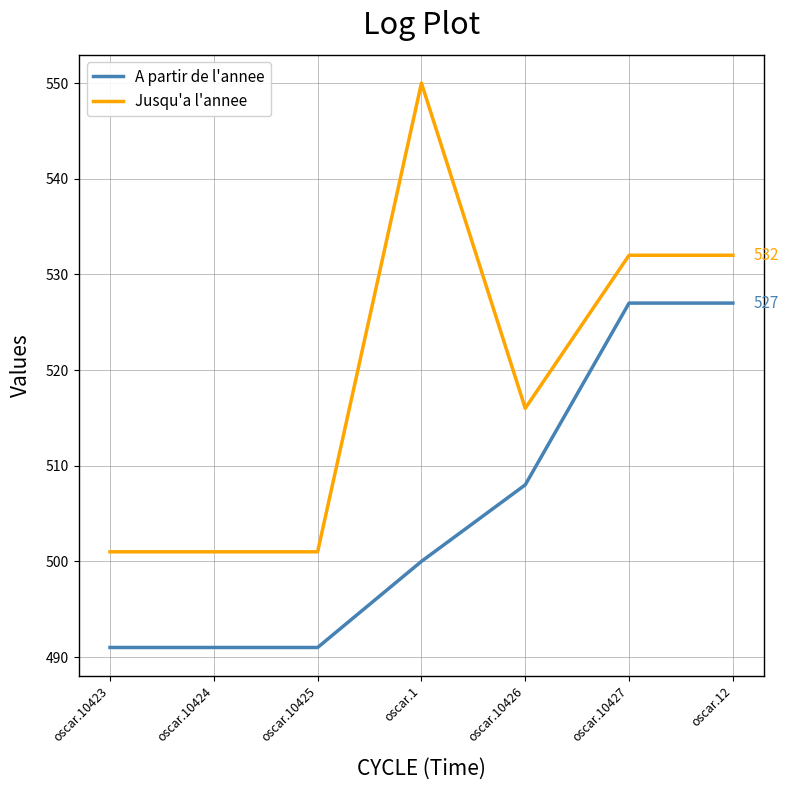

The value of A partir de l'annee at oscar.10423 is 491. True or false?

True